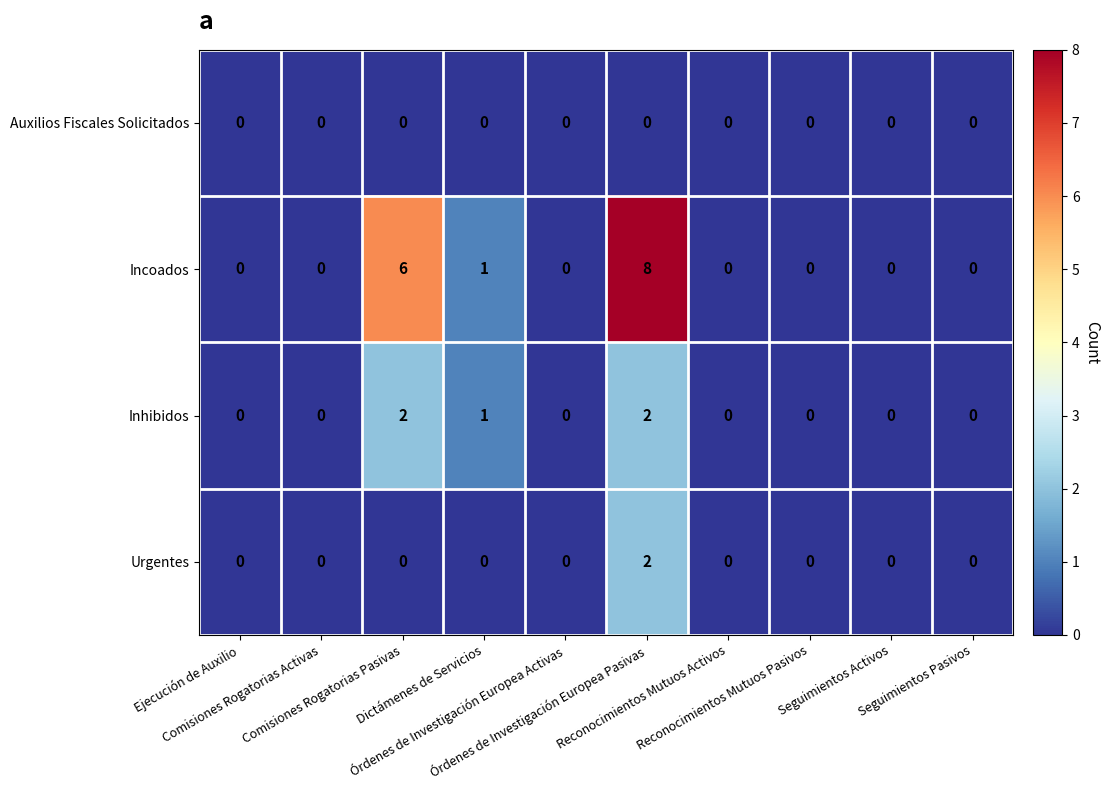

Which series has the largest total across all categories?

Incoados